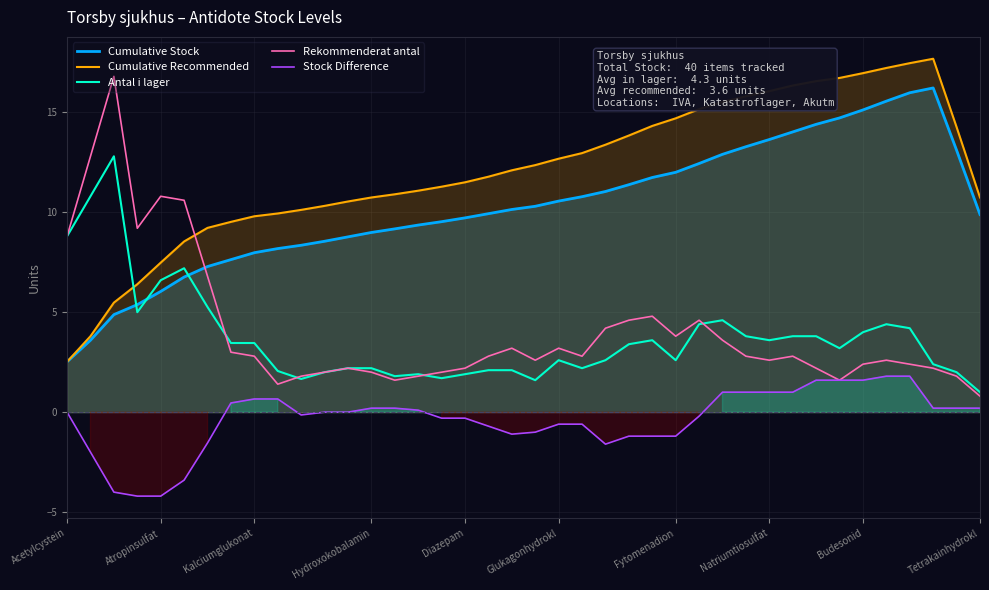

Which series has the largest total across all categories?

Cumulative Recommended